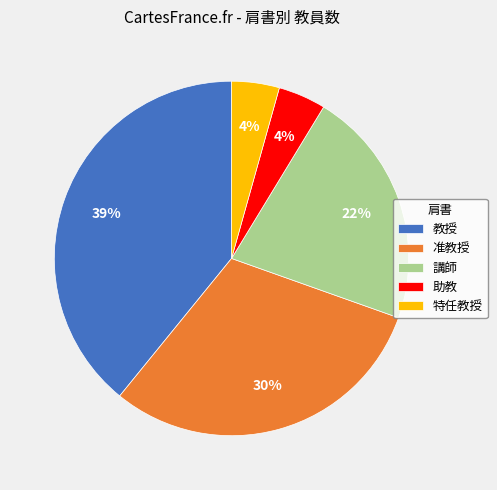

To the nearest percent, what percentage of the pie is 准教授?

30%